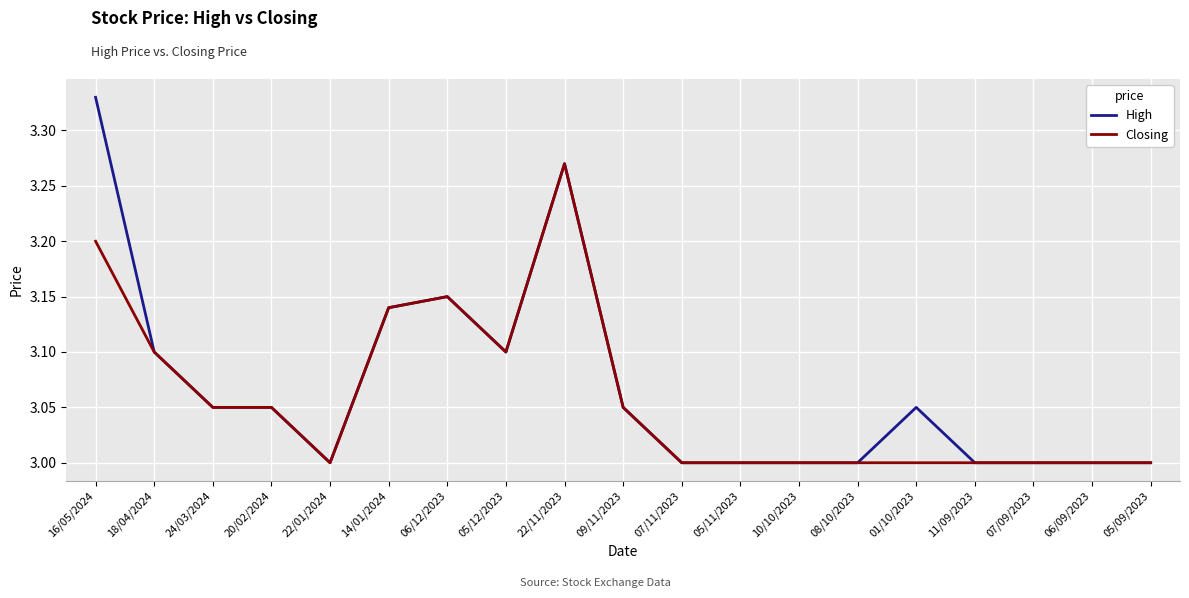

What position from the left is 20/02/2024?

4